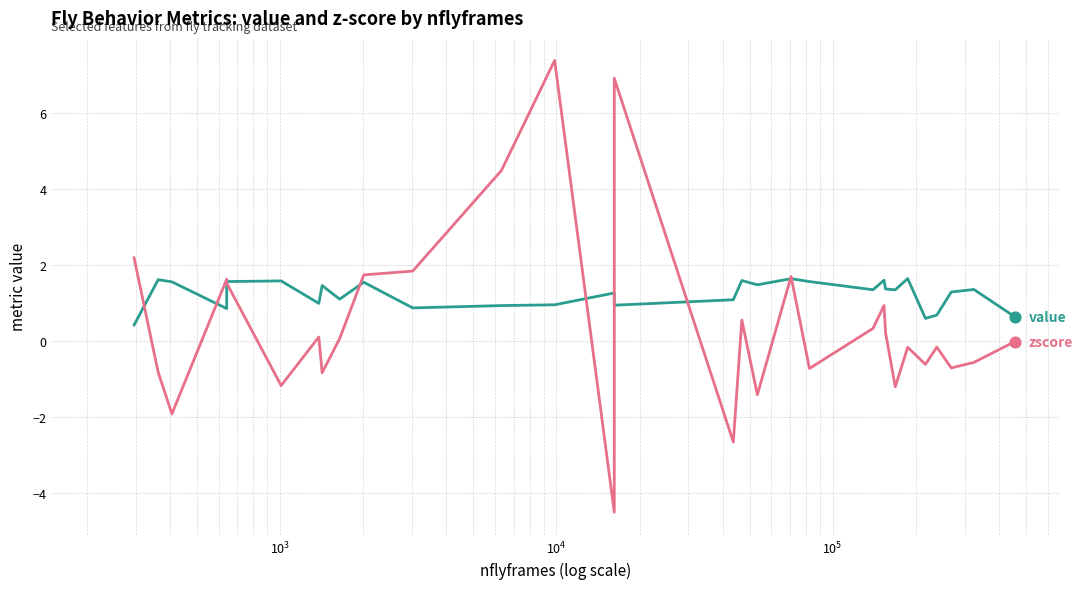

Is the value of value at 22 greater than the value of zscore at $\mathdefault{10^{2}}$?

No